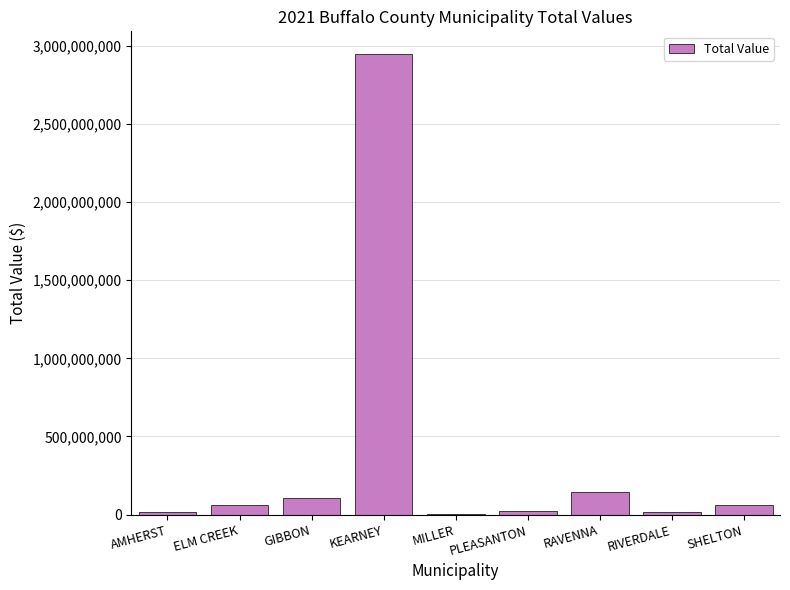

What is the sum of all values?

3378068015